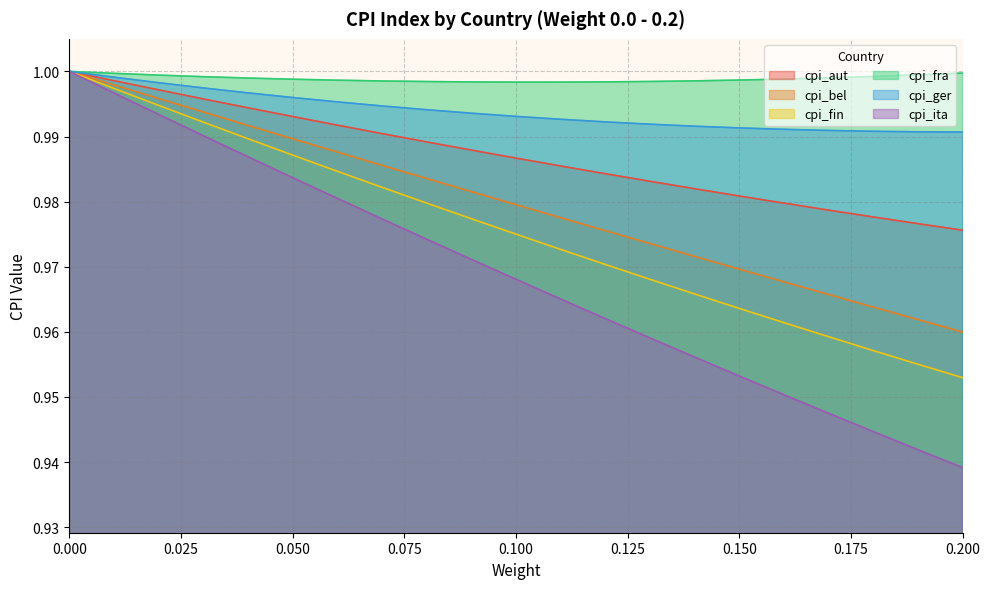

What is the label of the 9th point from the left?

0.08